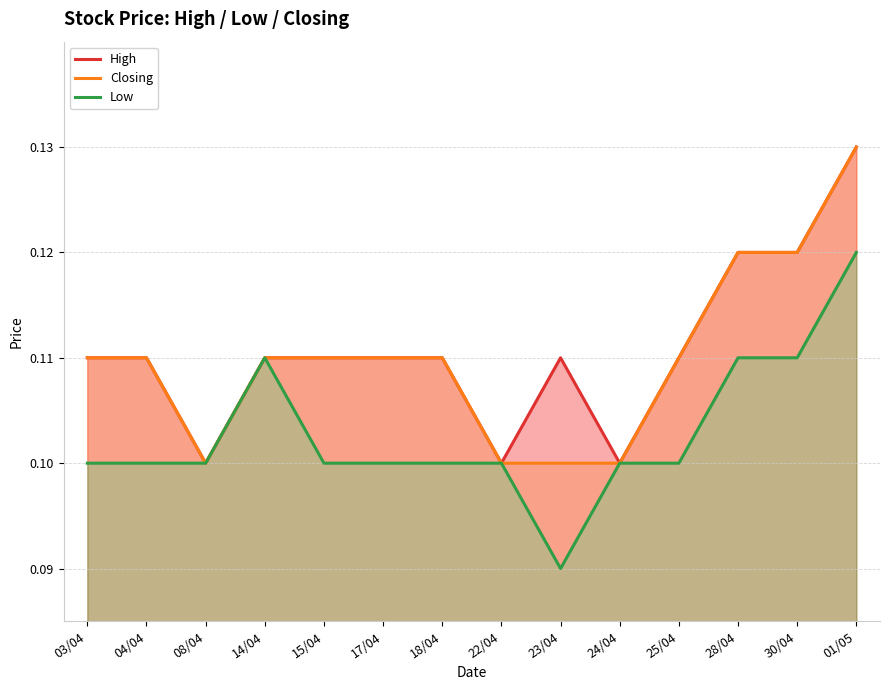

What is the label of the 5th point from the left?

15/04